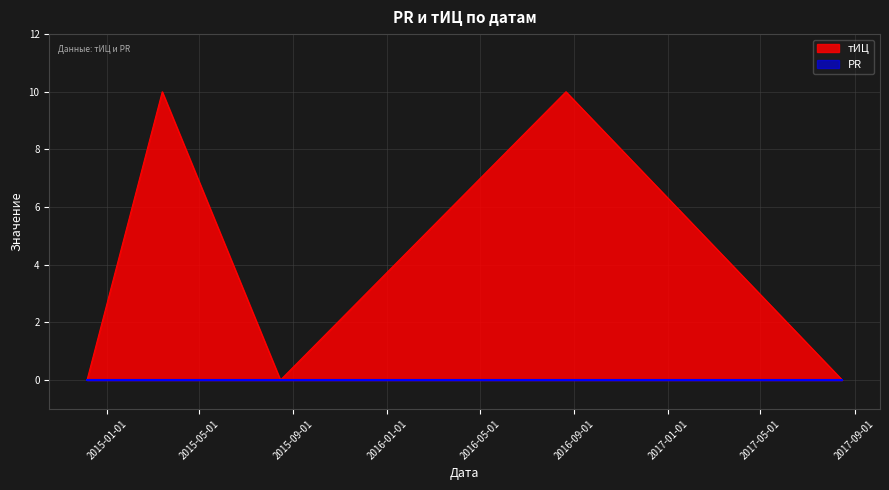

How many values are between 0 and 10?

5